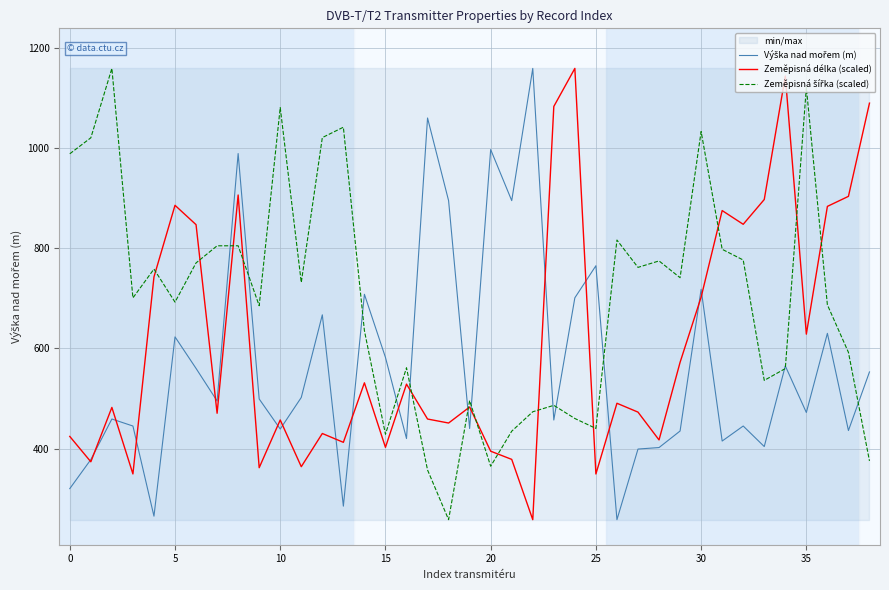

In Zeměpisná šířka (scaled), how many points are lower than both neighbors (excluding endpoints)?

11